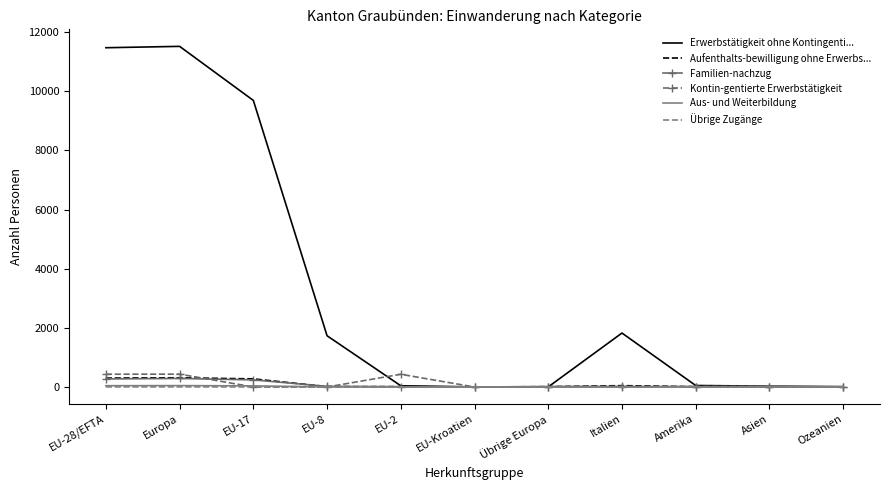

What is the highest value of the Erwerbstätigkeit ohne Kontingenti... series?

11520